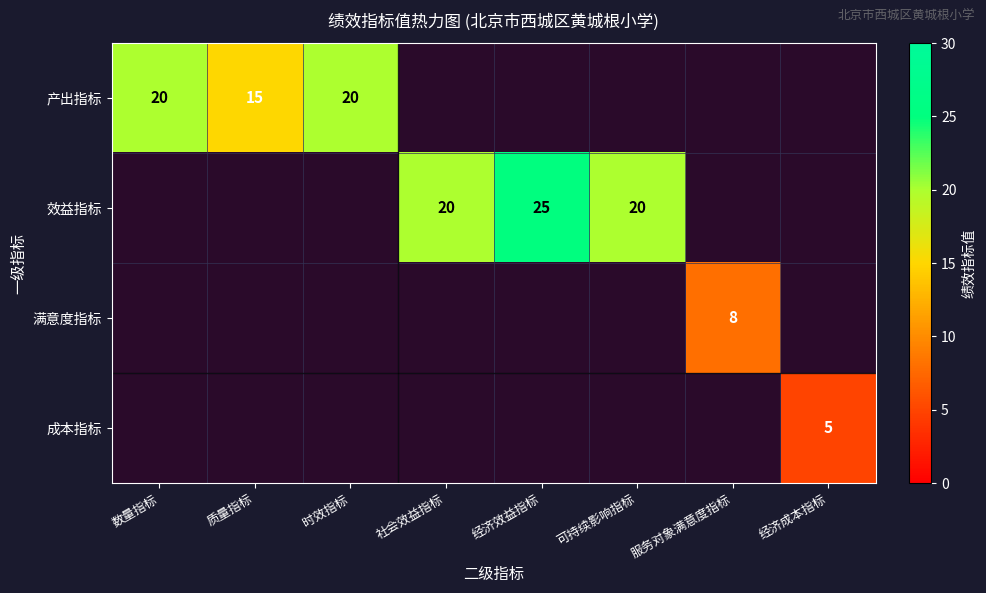

What is the greatest value displayed?

25.0